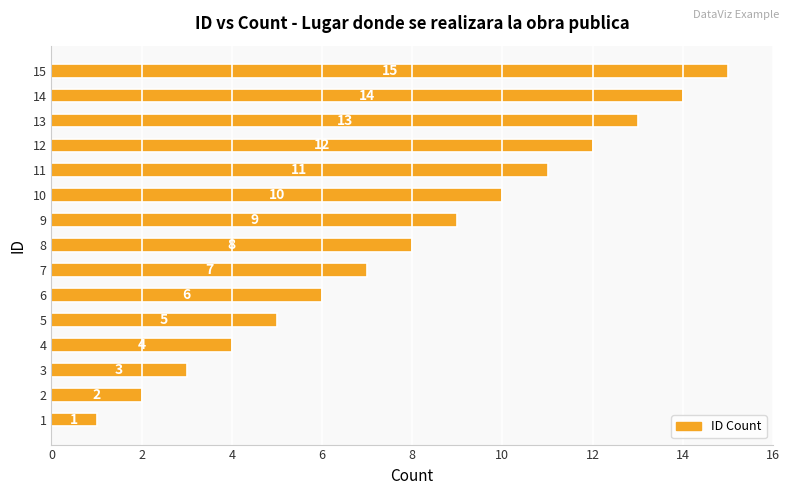

List the labels in order of value, largest first.

15, 14, 13, 12, 11, 10, 9, 8, 7, 6, 5, 4, 3, 2, 1